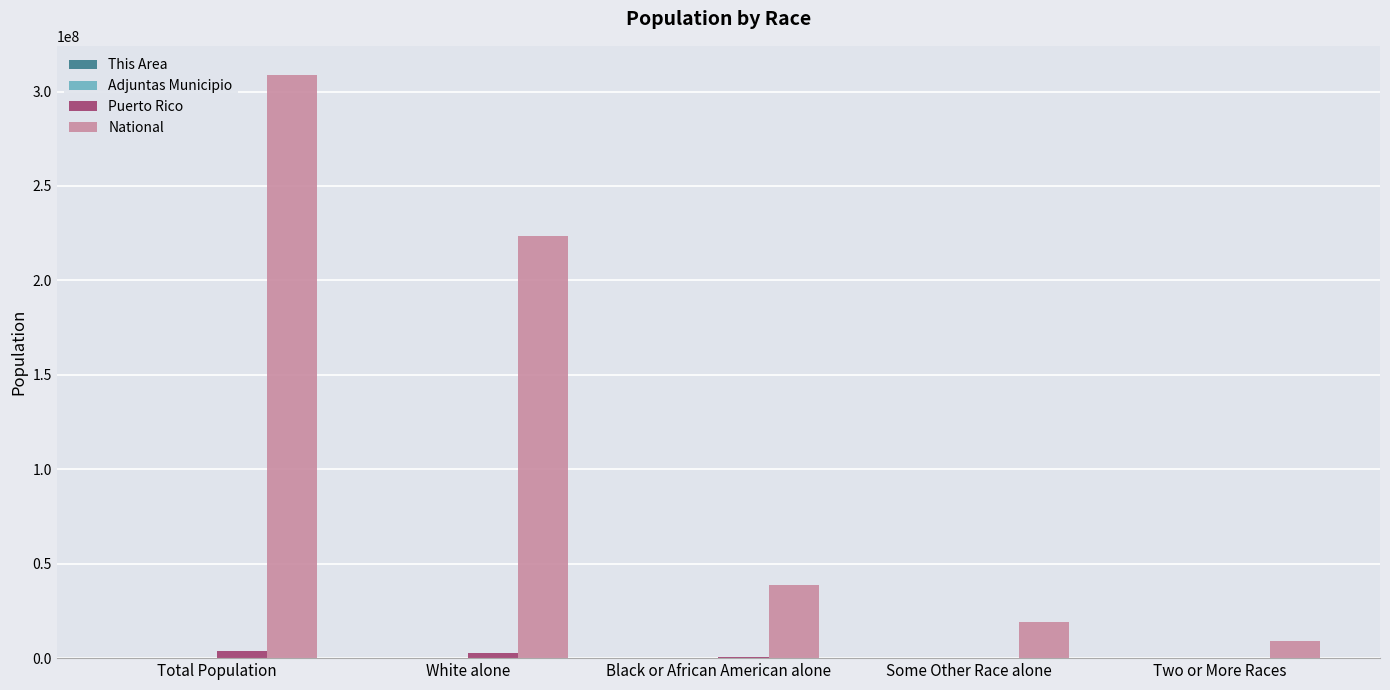

The National series shows 223553265 at White alone. True or false?

True